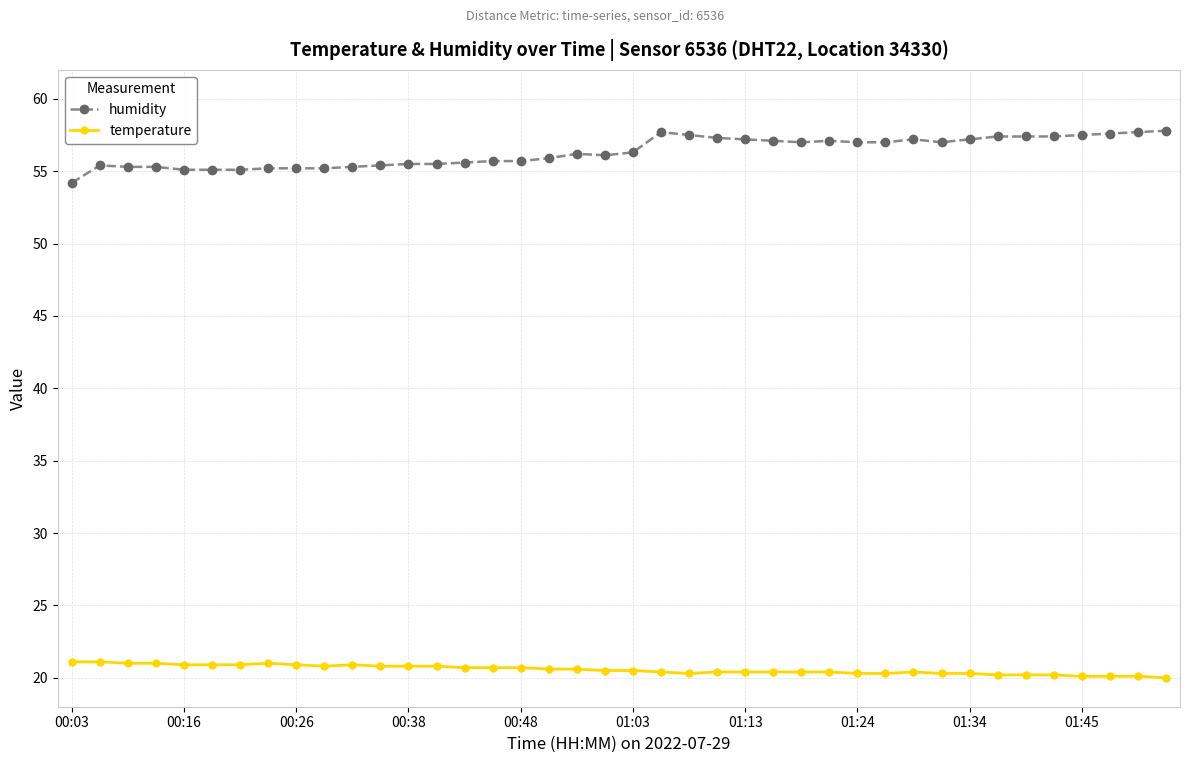

What is the difference between the maximum and minimum values in the temperature series?

1.1